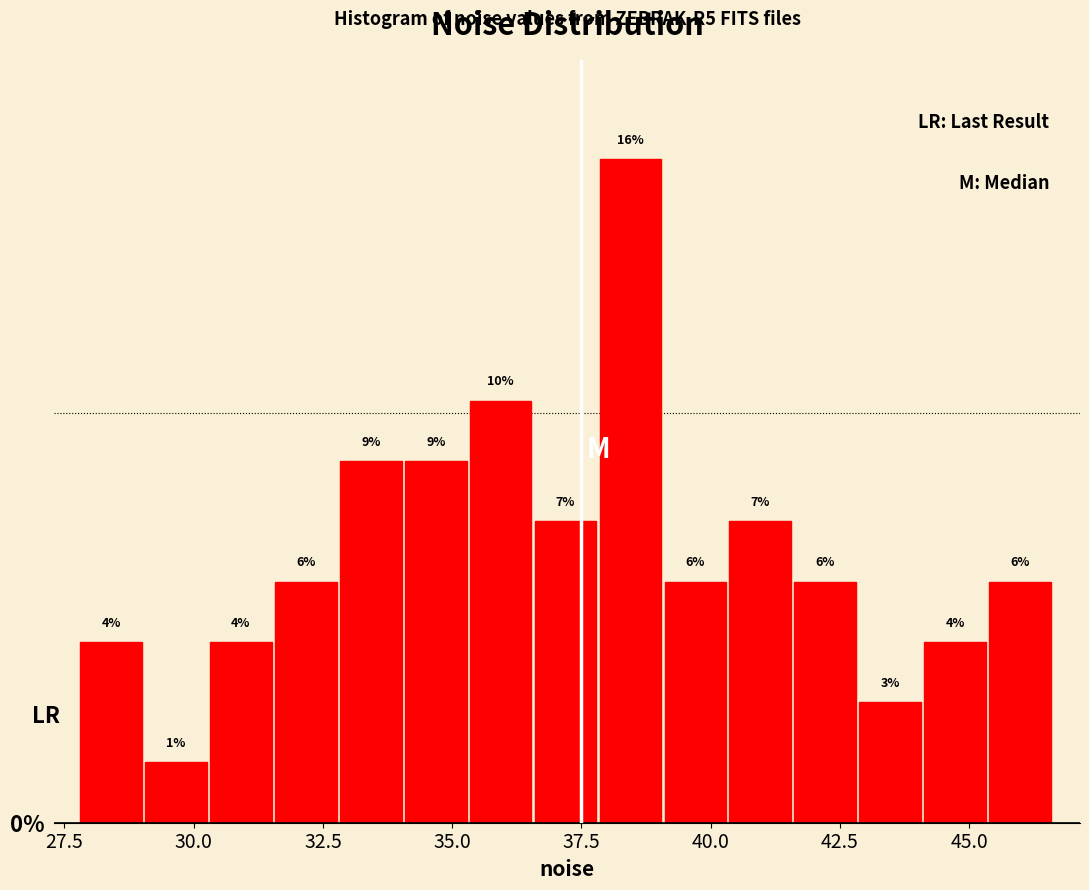

Around what value on the x-axis is the tallest bar? Give the approximate position of its centre, as read against the axis.

38.5